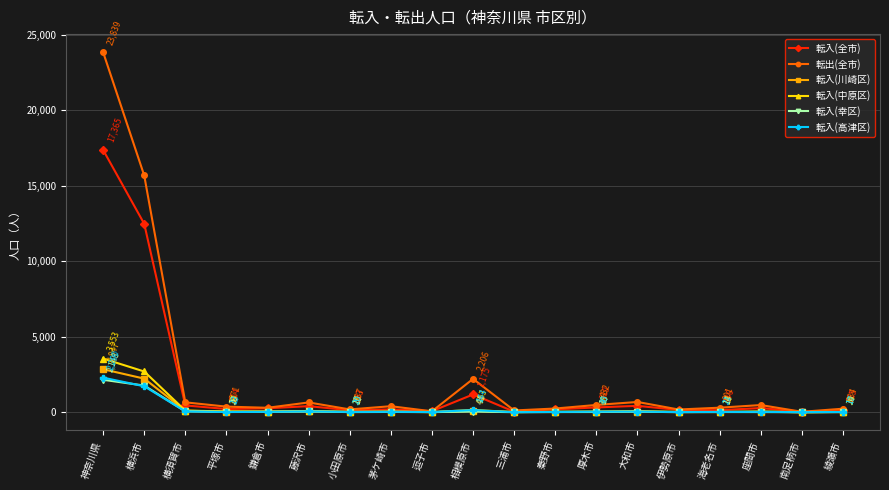

Which category has the highest value across all series?

神奈川県